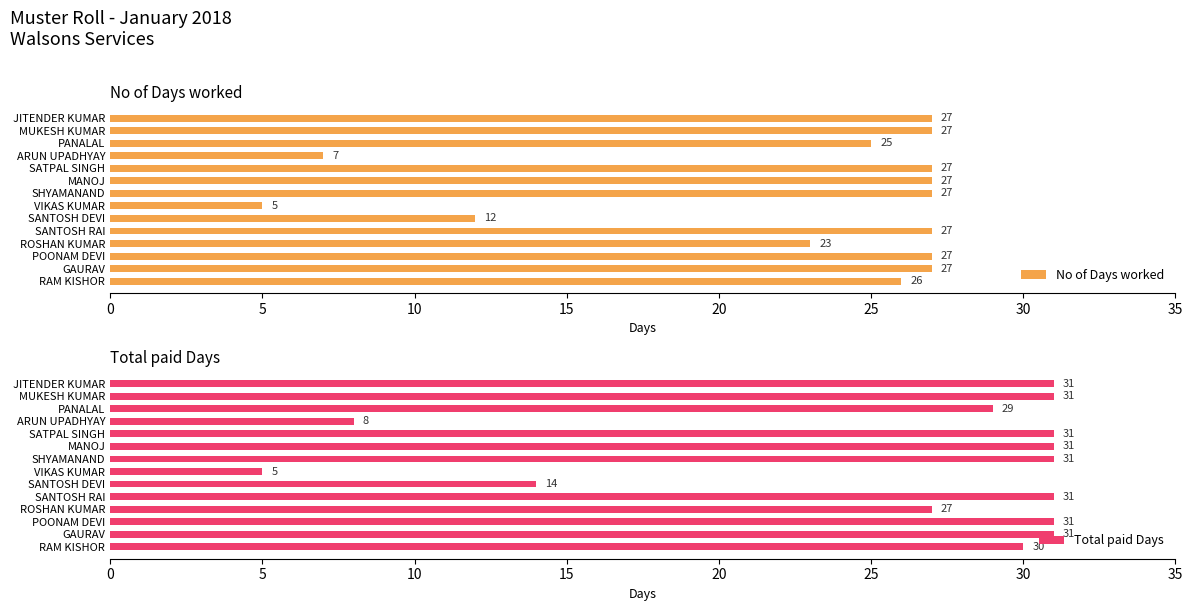

At which label is No of Days worked closest to 16?

SANTOSH DEVI